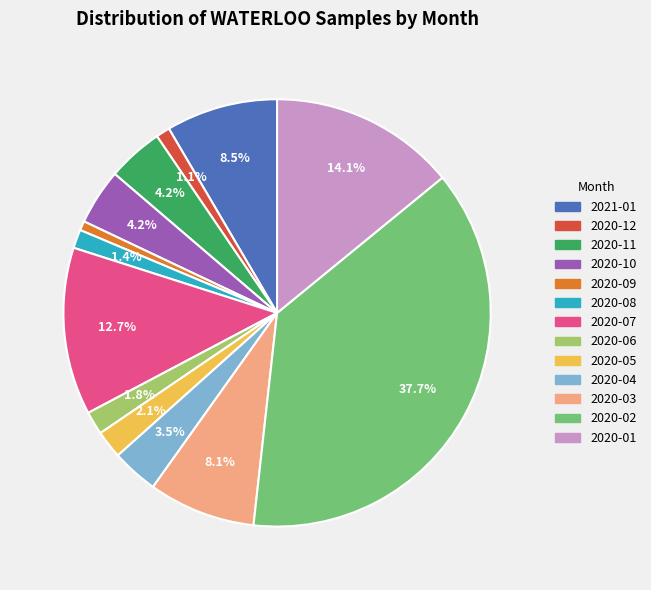

The 2020-06 slice represents 2% of the pie. True or false?

True